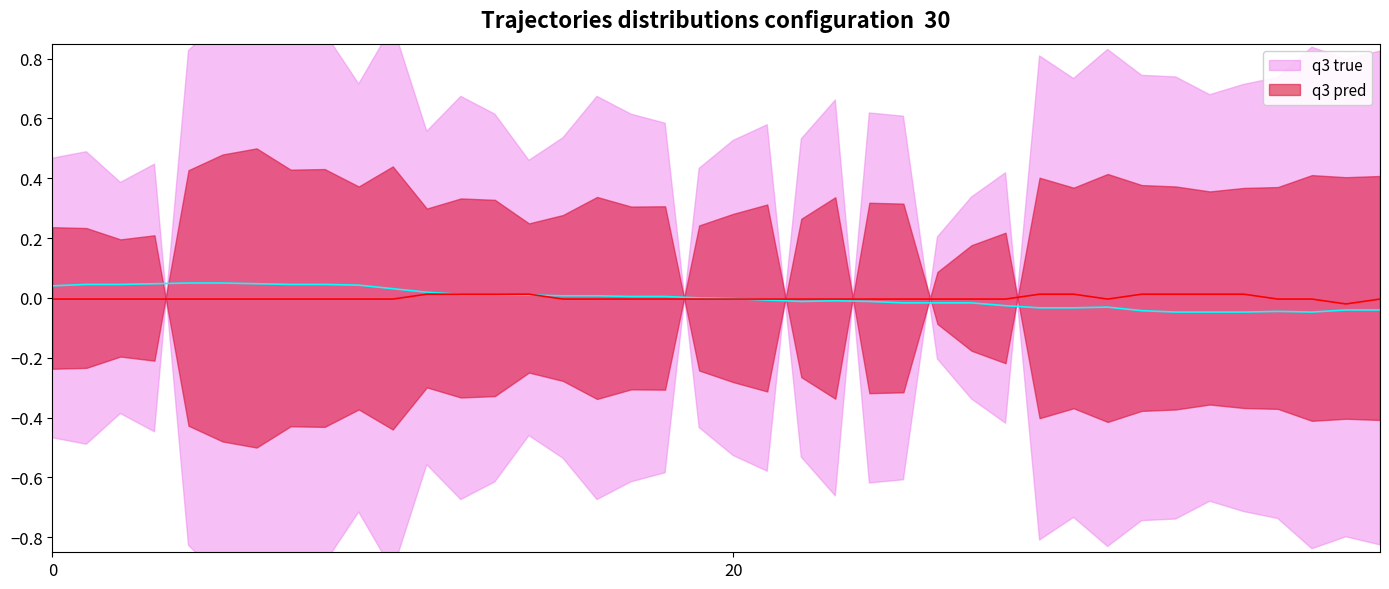

At which category is the sum across all series the highest?

4